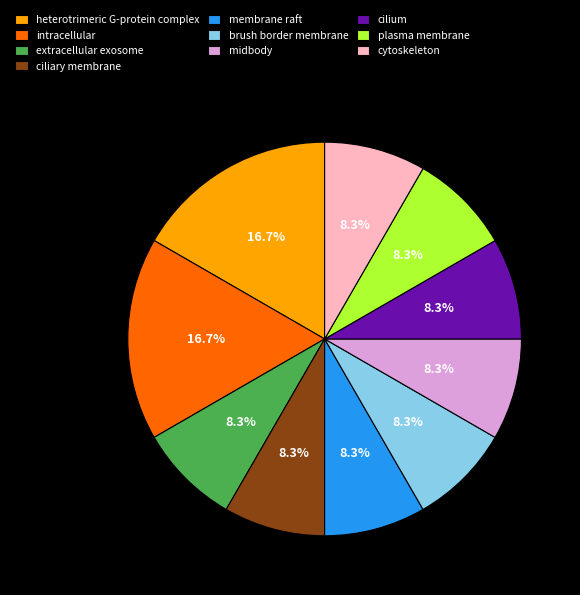

Which has a higher value, midbody or intracellular?

intracellular